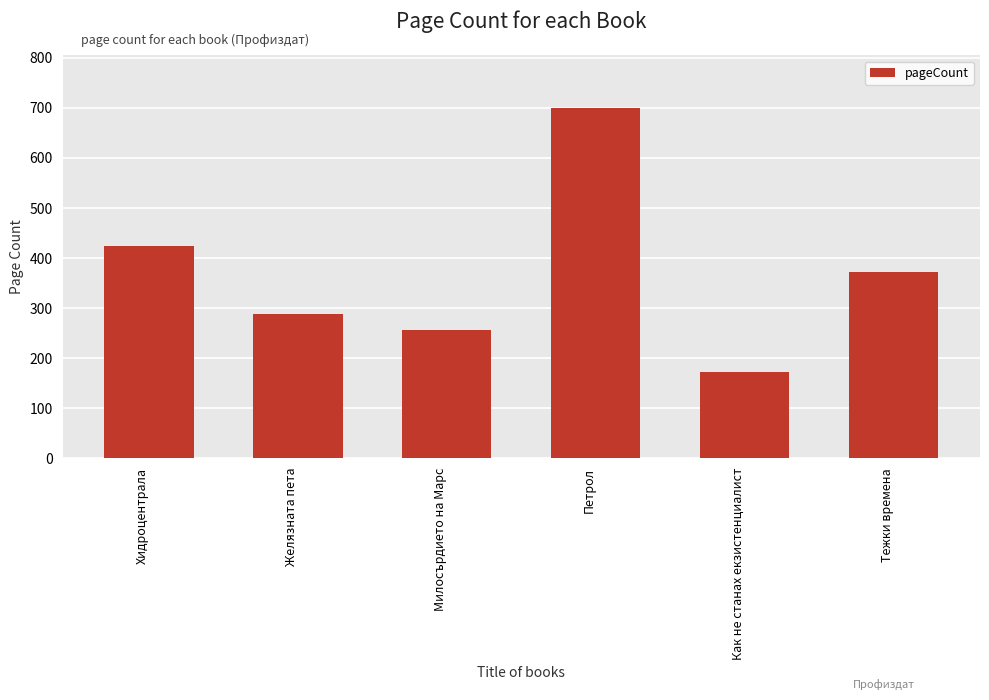

What is the label of the 4th bar from the right?

Милосърдието на Марс